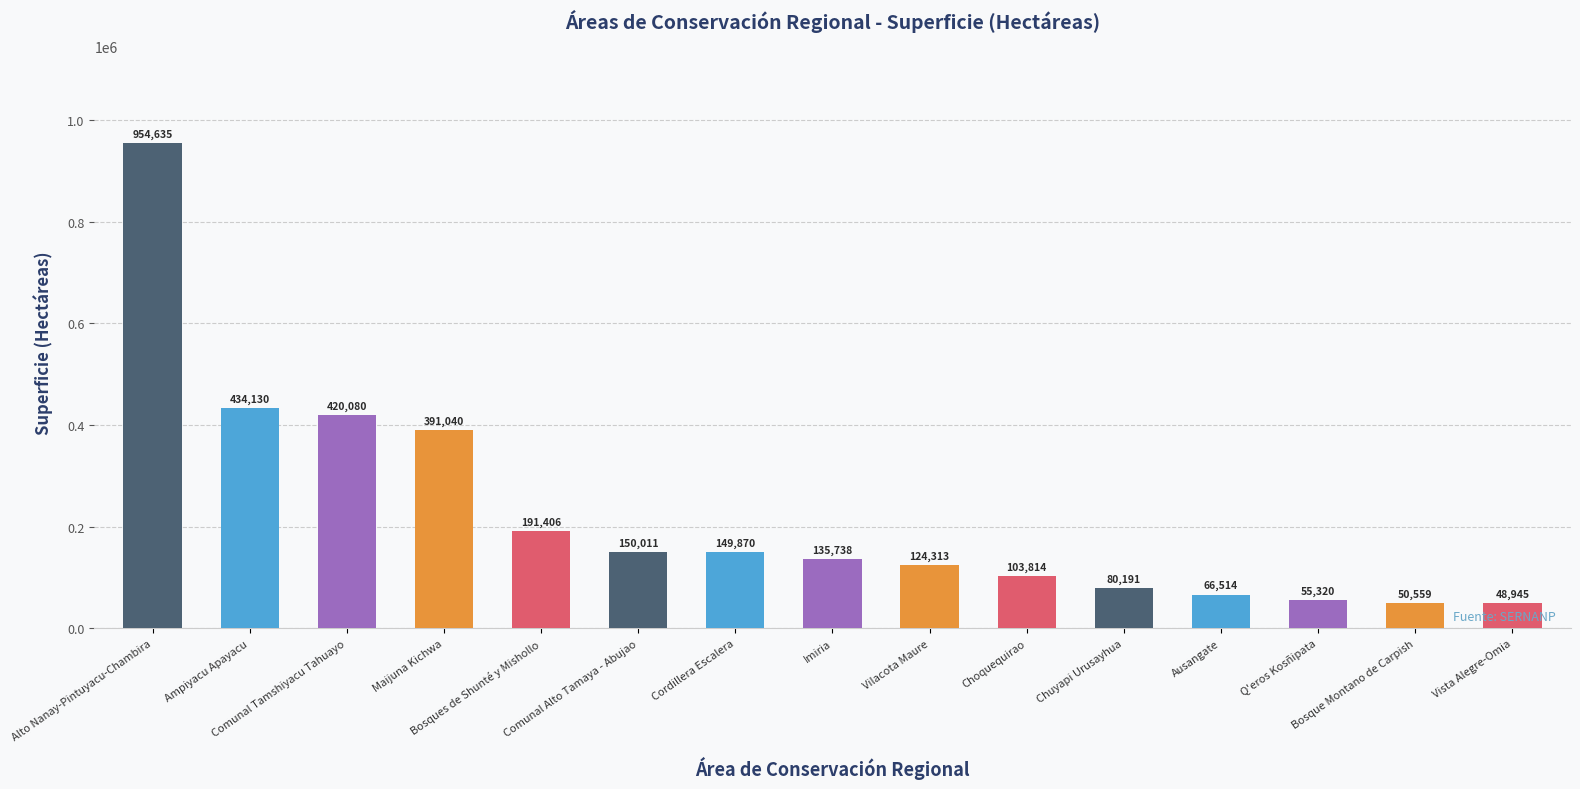

What is the label of the 9th bar from the left?

Vilacota Maure